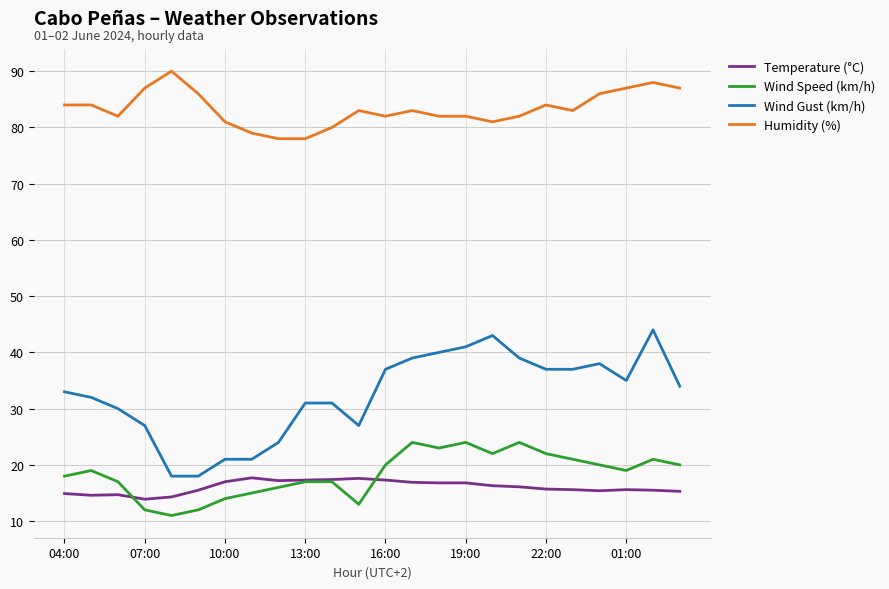

What is the sum of all Wind Gust (km/h) values?

777.0